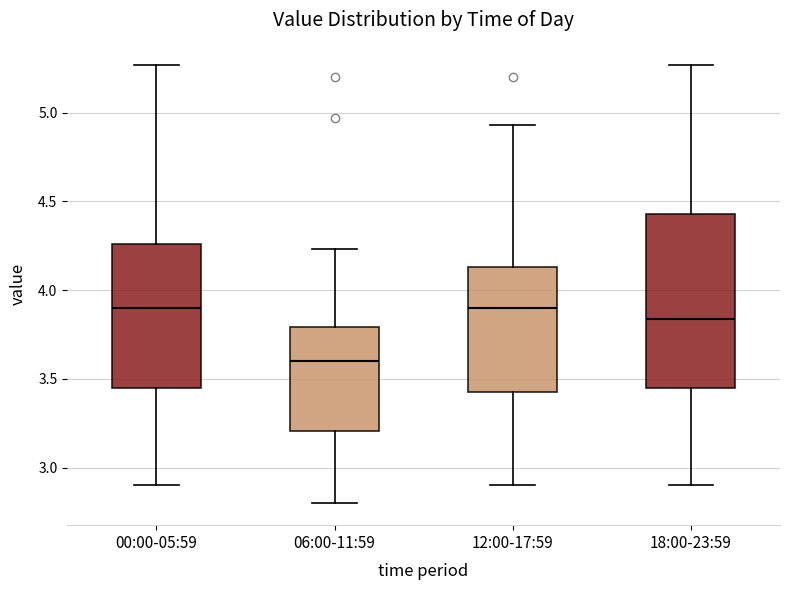

Reading left to right, transcribe this box plot: for each box, give where its median line is, the range the box spans, and where its two whiskers end, as read against the y-axis. The values are not printed on the chart, so give them approximately, as read against the axis.

00:00-05:59: median 3.90, box 3.45 to 4.25, whiskers 2.90 to 5.25
06:00-11:59: median 3.60, box 3.20 to 3.80, whiskers 2.80 to 4.25
12:00-17:59: median 3.90, box 3.45 to 4.15, whiskers 2.90 to 4.95
18:00-23:59: median 3.85, box 3.45 to 4.45, whiskers 2.90 to 5.25